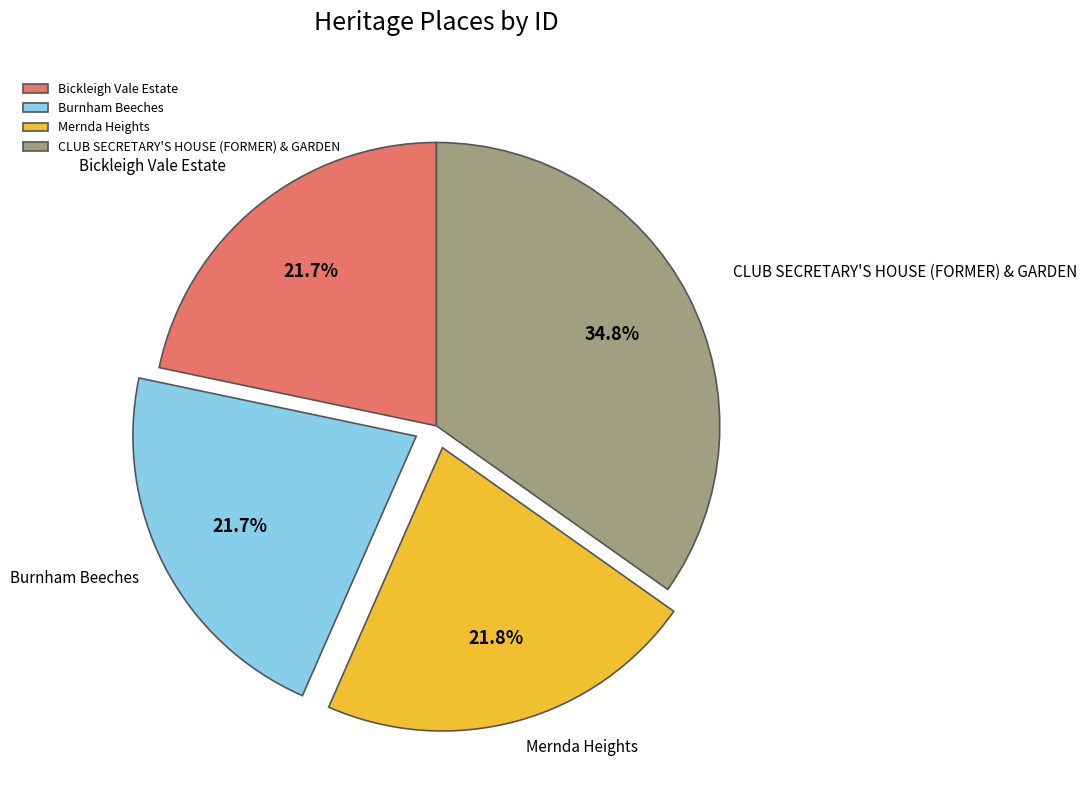

Count the number of slices in the pie.

4